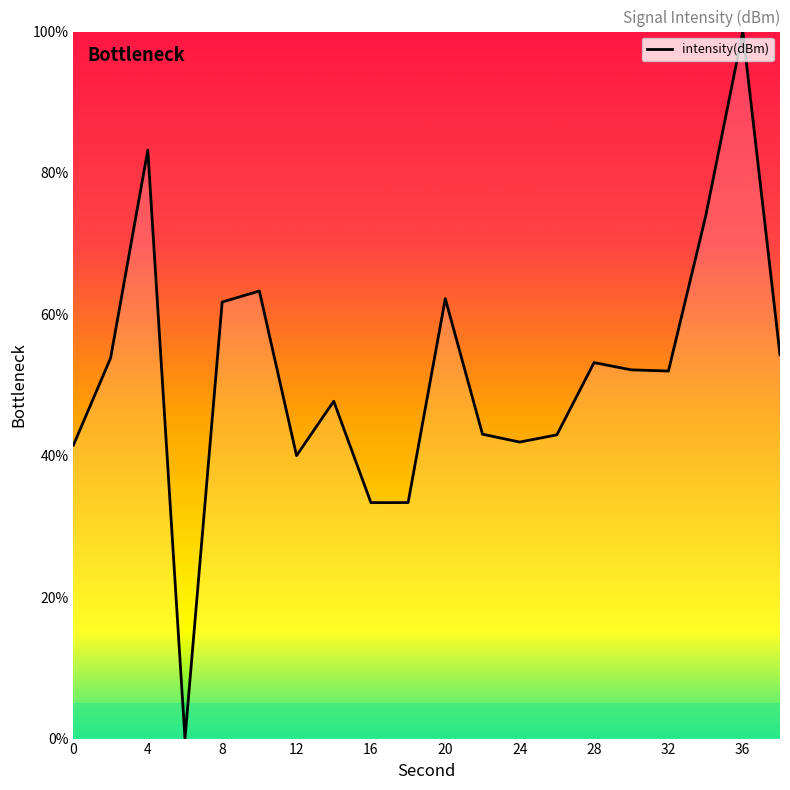

What is the maximum value shown in the chart?

100.0